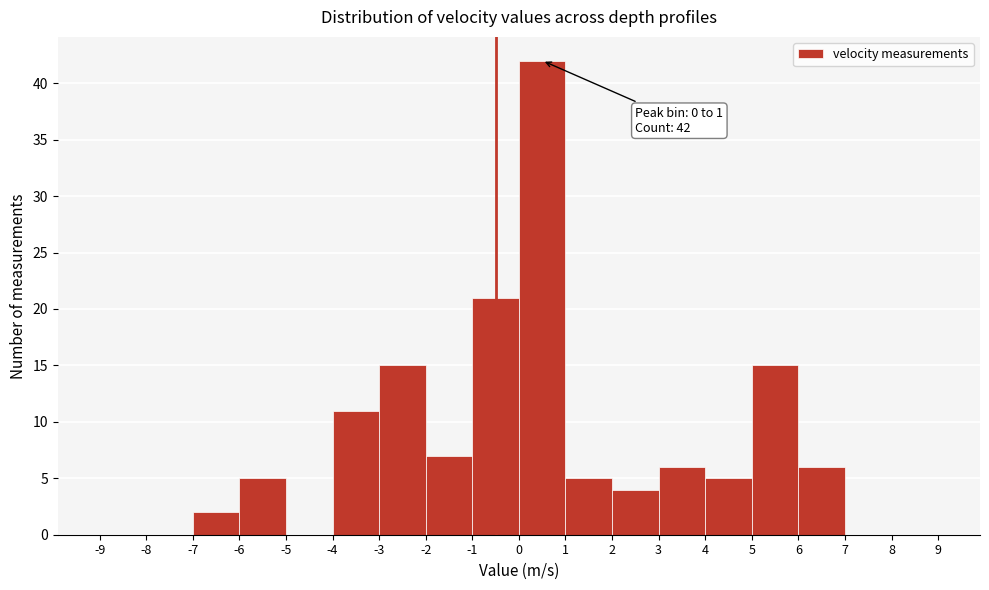

Over which range of the x-axis is the bar tallest?

0 to 1